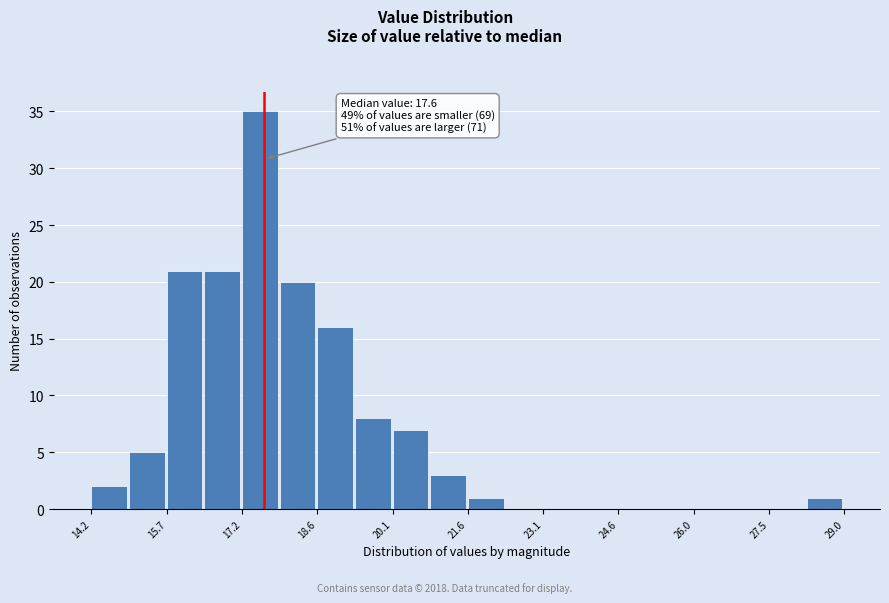

Read against the x-axis, roughly where is the centre of the tallest bar?

17.6